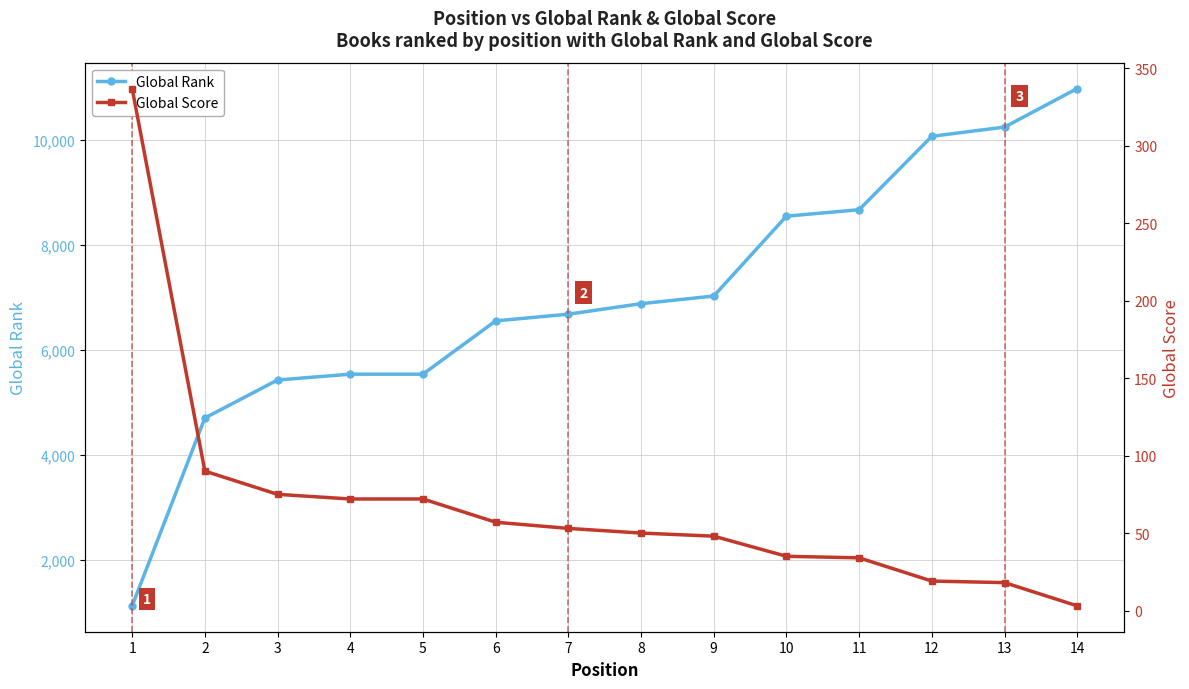

What is the sum of all Global Rank values?

98010